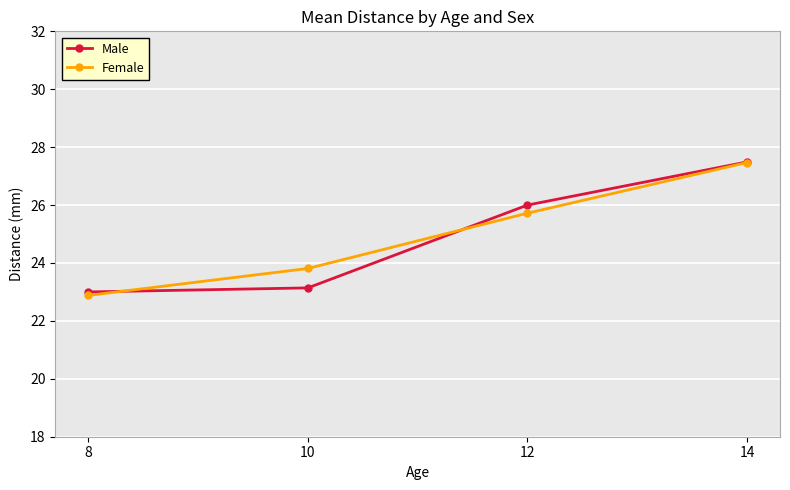

What is the sum of the Female values at 12 and 10?

49.5